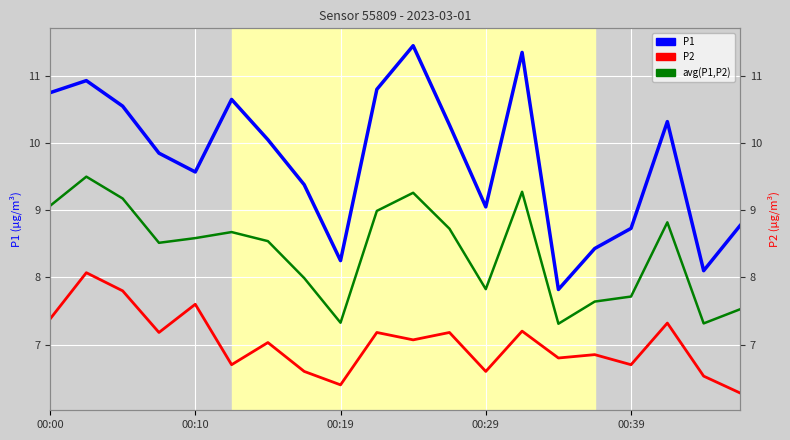

Is it true that P2 equals 12.7 at 9?

False